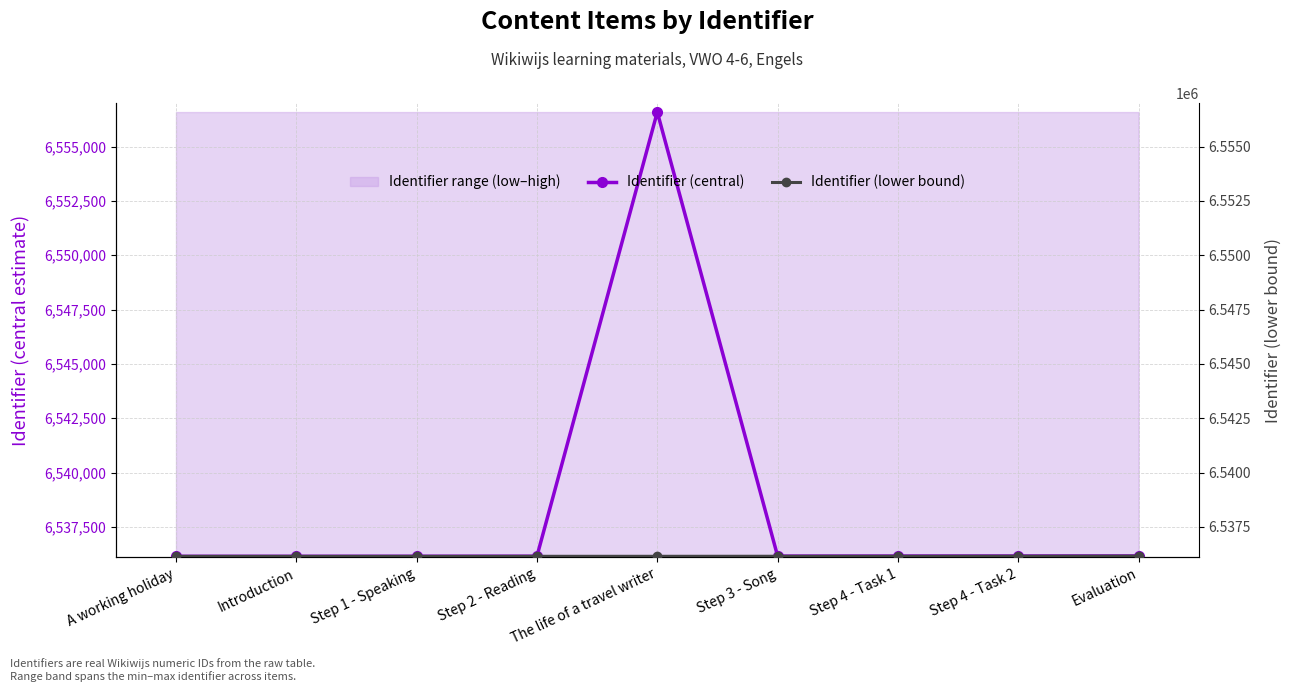

At how many categories does at least one series exceed 6544316?

1